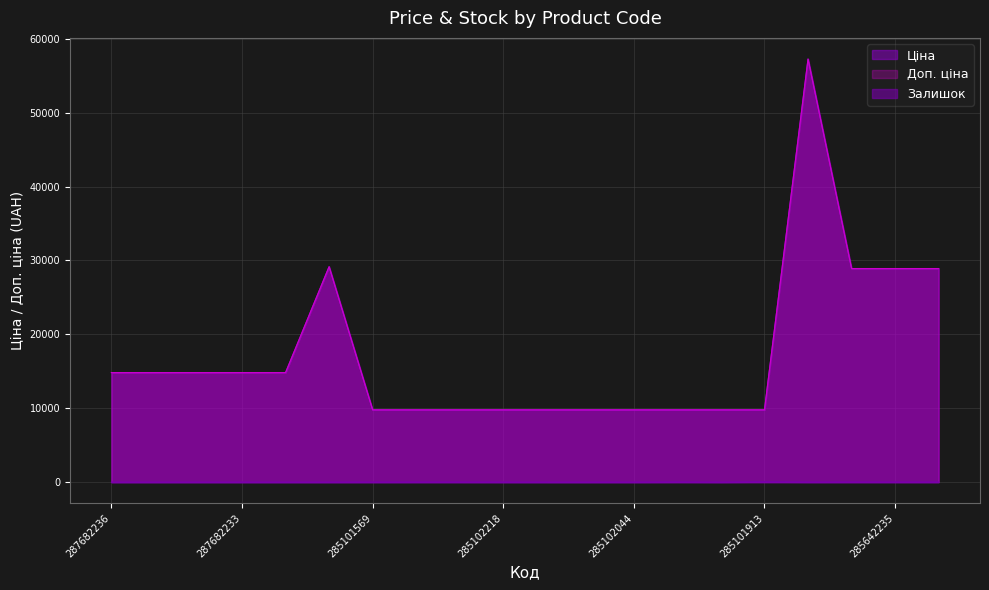

What is the label of the 18th point from the left?

285642236